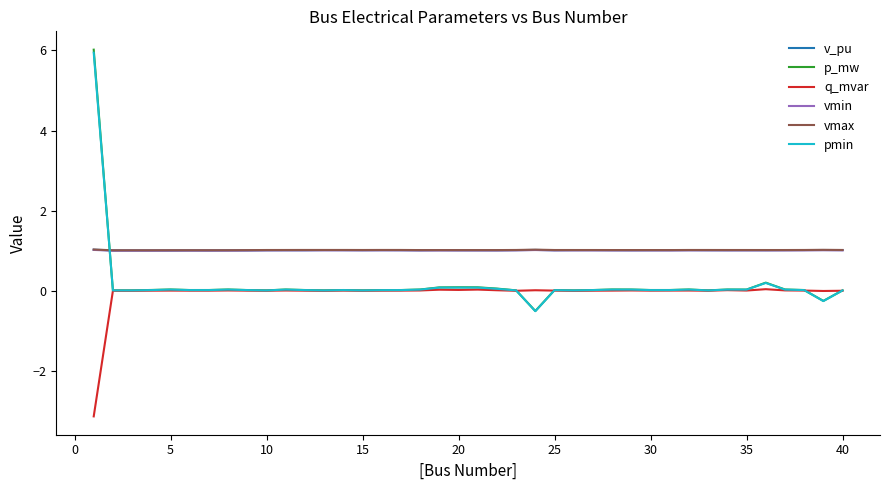

After their last crossing, which series has the higher values: v_pu or pmin?

v_pu